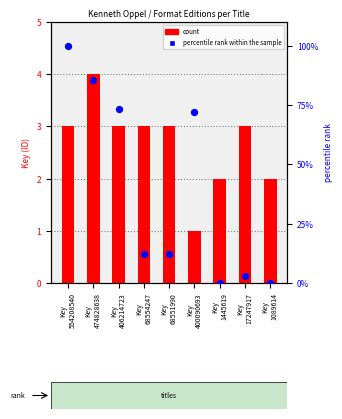

Which series reaches the maximum Y coordinate?

percentile rank within the sample